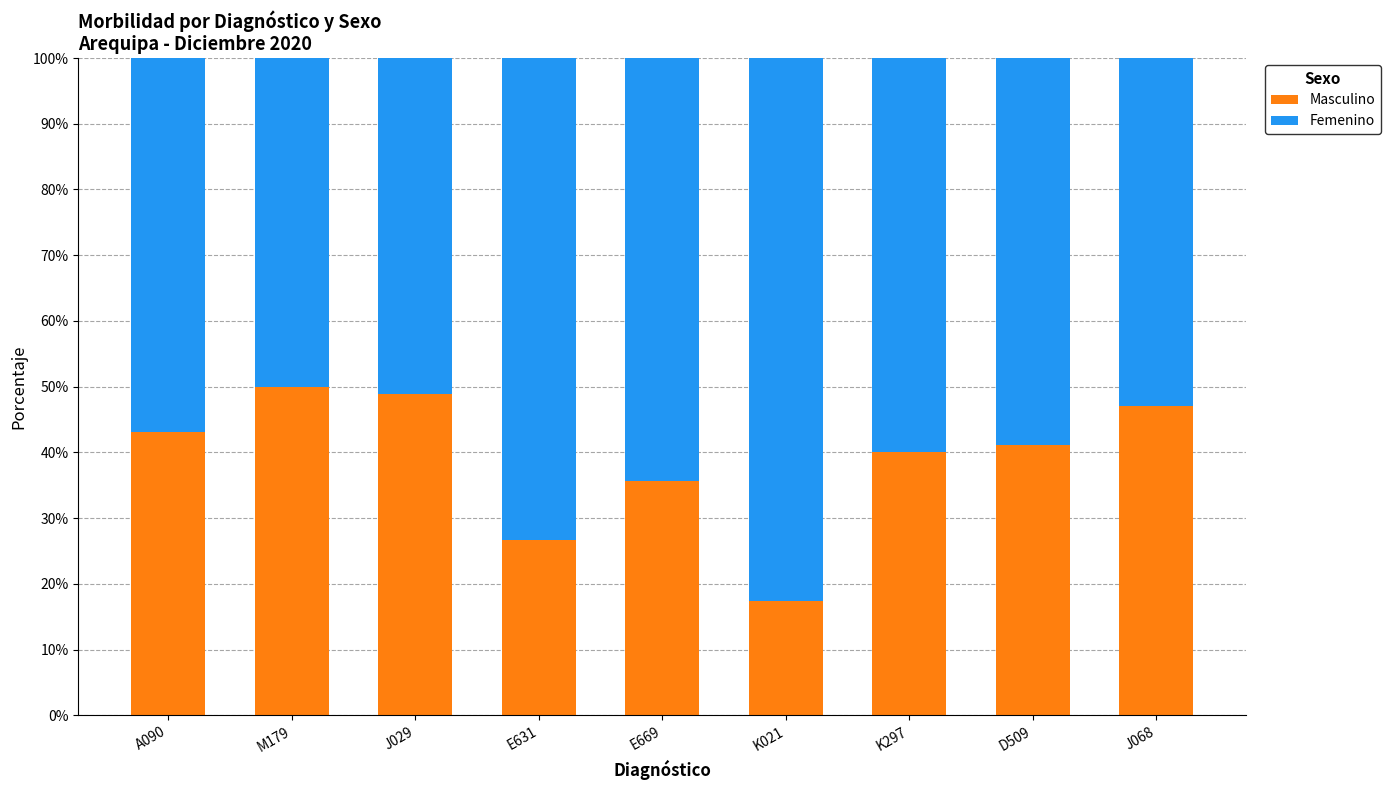

Reading left to right, what are the values for Masculino?

A090=43.1	M179=50.0	J029=48.8	E631=26.7	E669=35.7	K021=17.4	K297=40.0	D509=41.2	J068=47.1